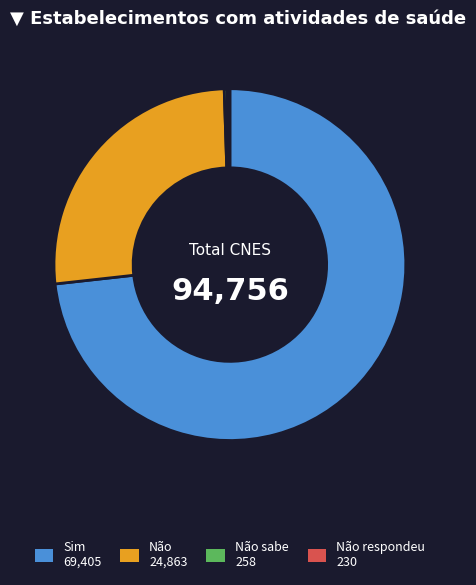

Does any single category account for the majority?

Yes